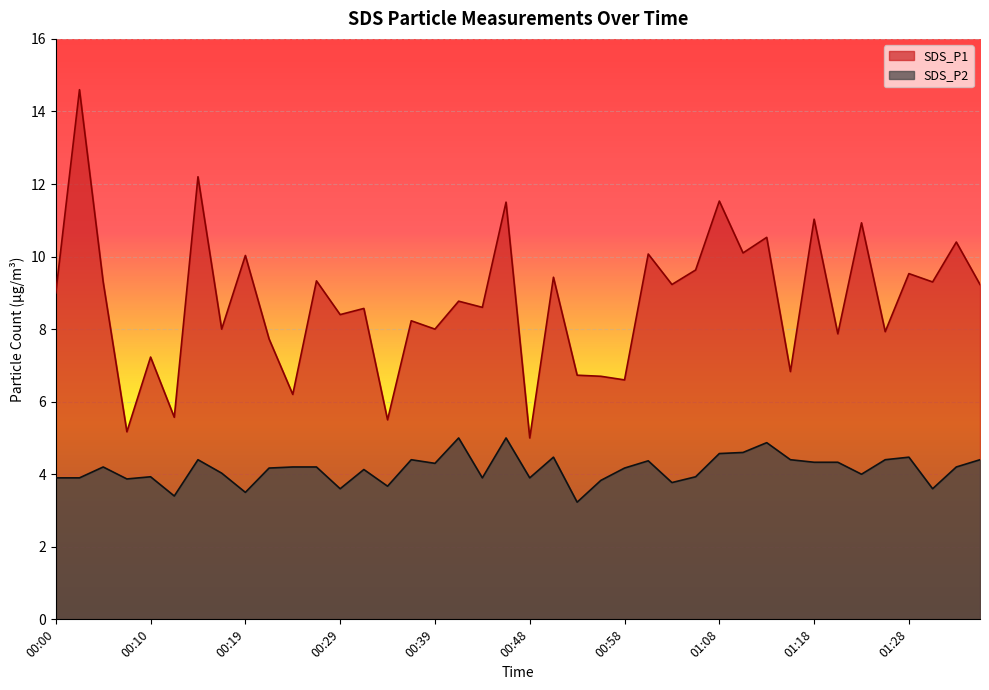

True or false: SDS_P1 and SDS_P2 intersect in this chart.

False